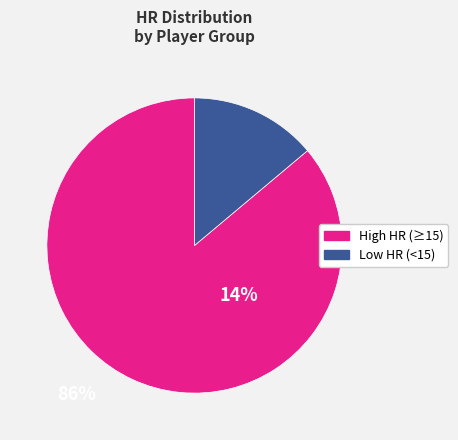

Does any single category account for the majority?

Yes